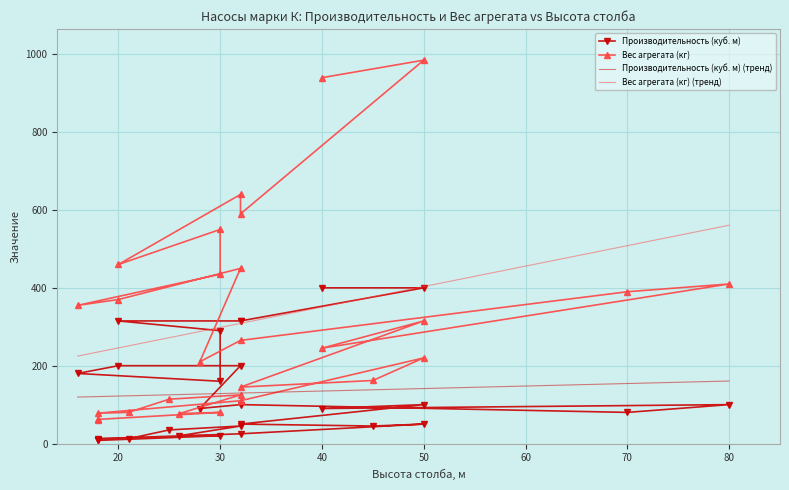

How many lines are shown in the chart?

2